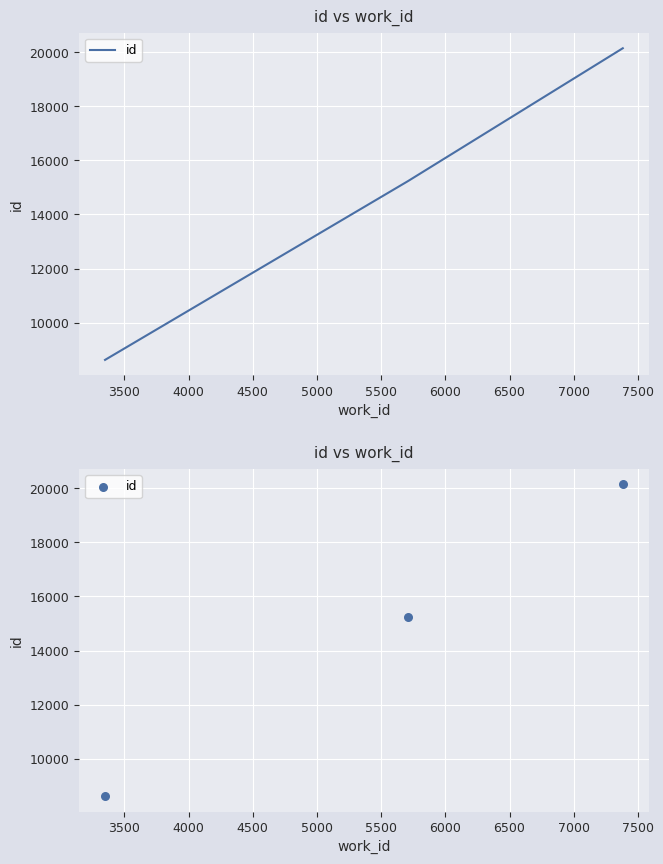

Which has a higher value, 3500 or 4000?

4000